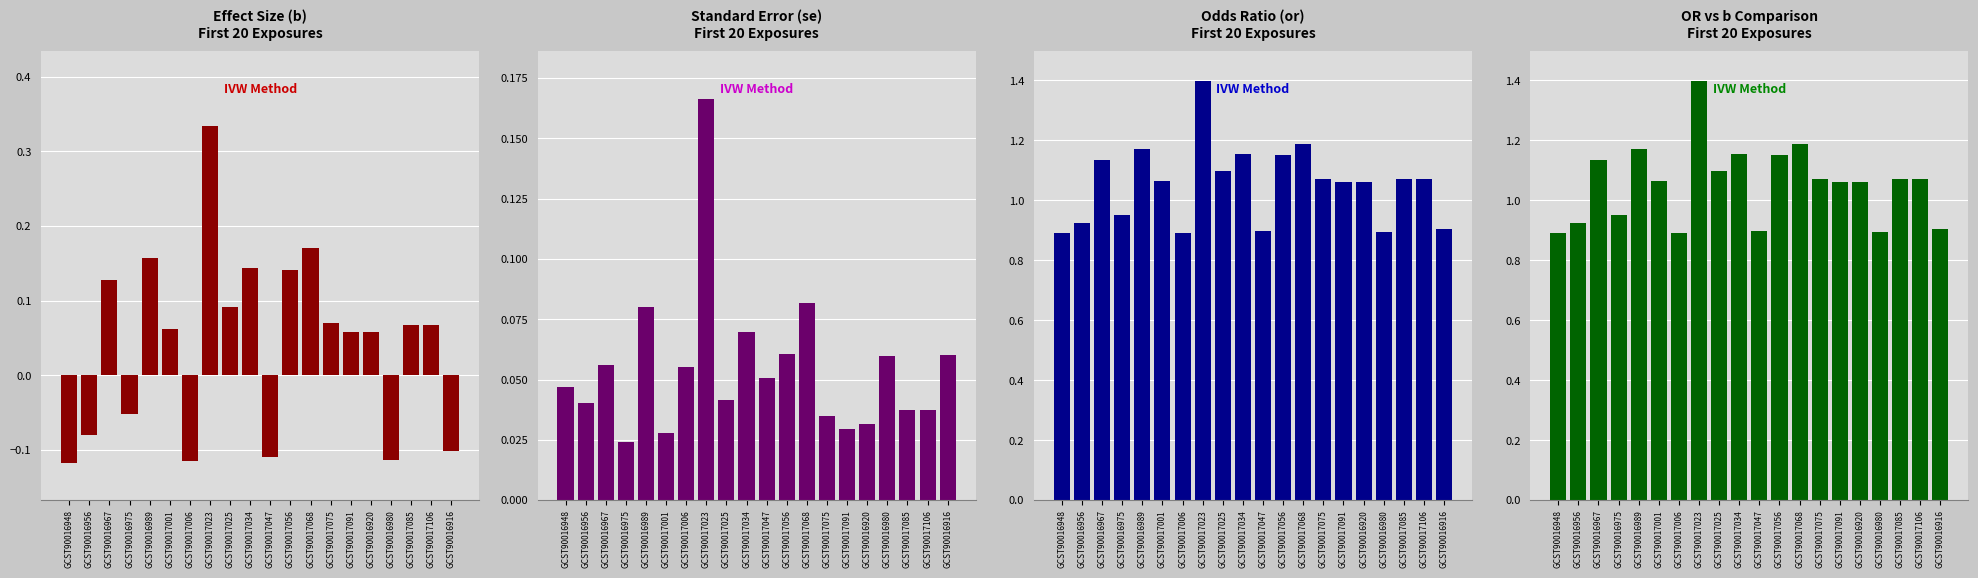

What is the difference between the Odds Ratio (or)
First 20 Exposures values at GCST90017034 and GCST90017006?

0.3